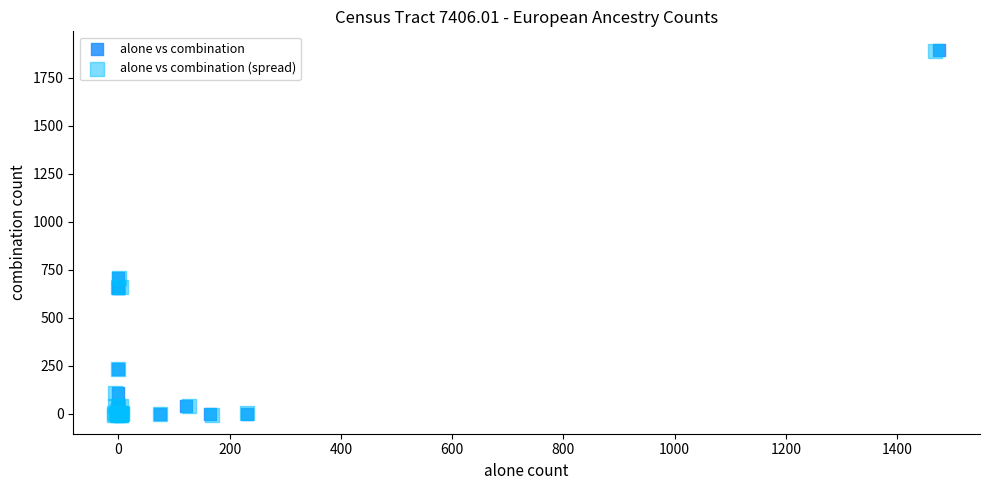

Which series has the widest spread of Y values?

alone vs combination (spread)